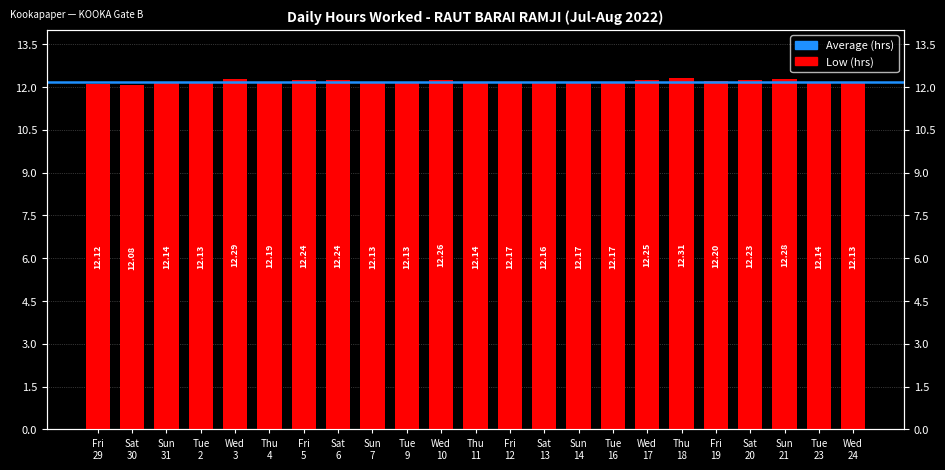

What is the difference between the values at Wed
10 and Fri
29?

0.1